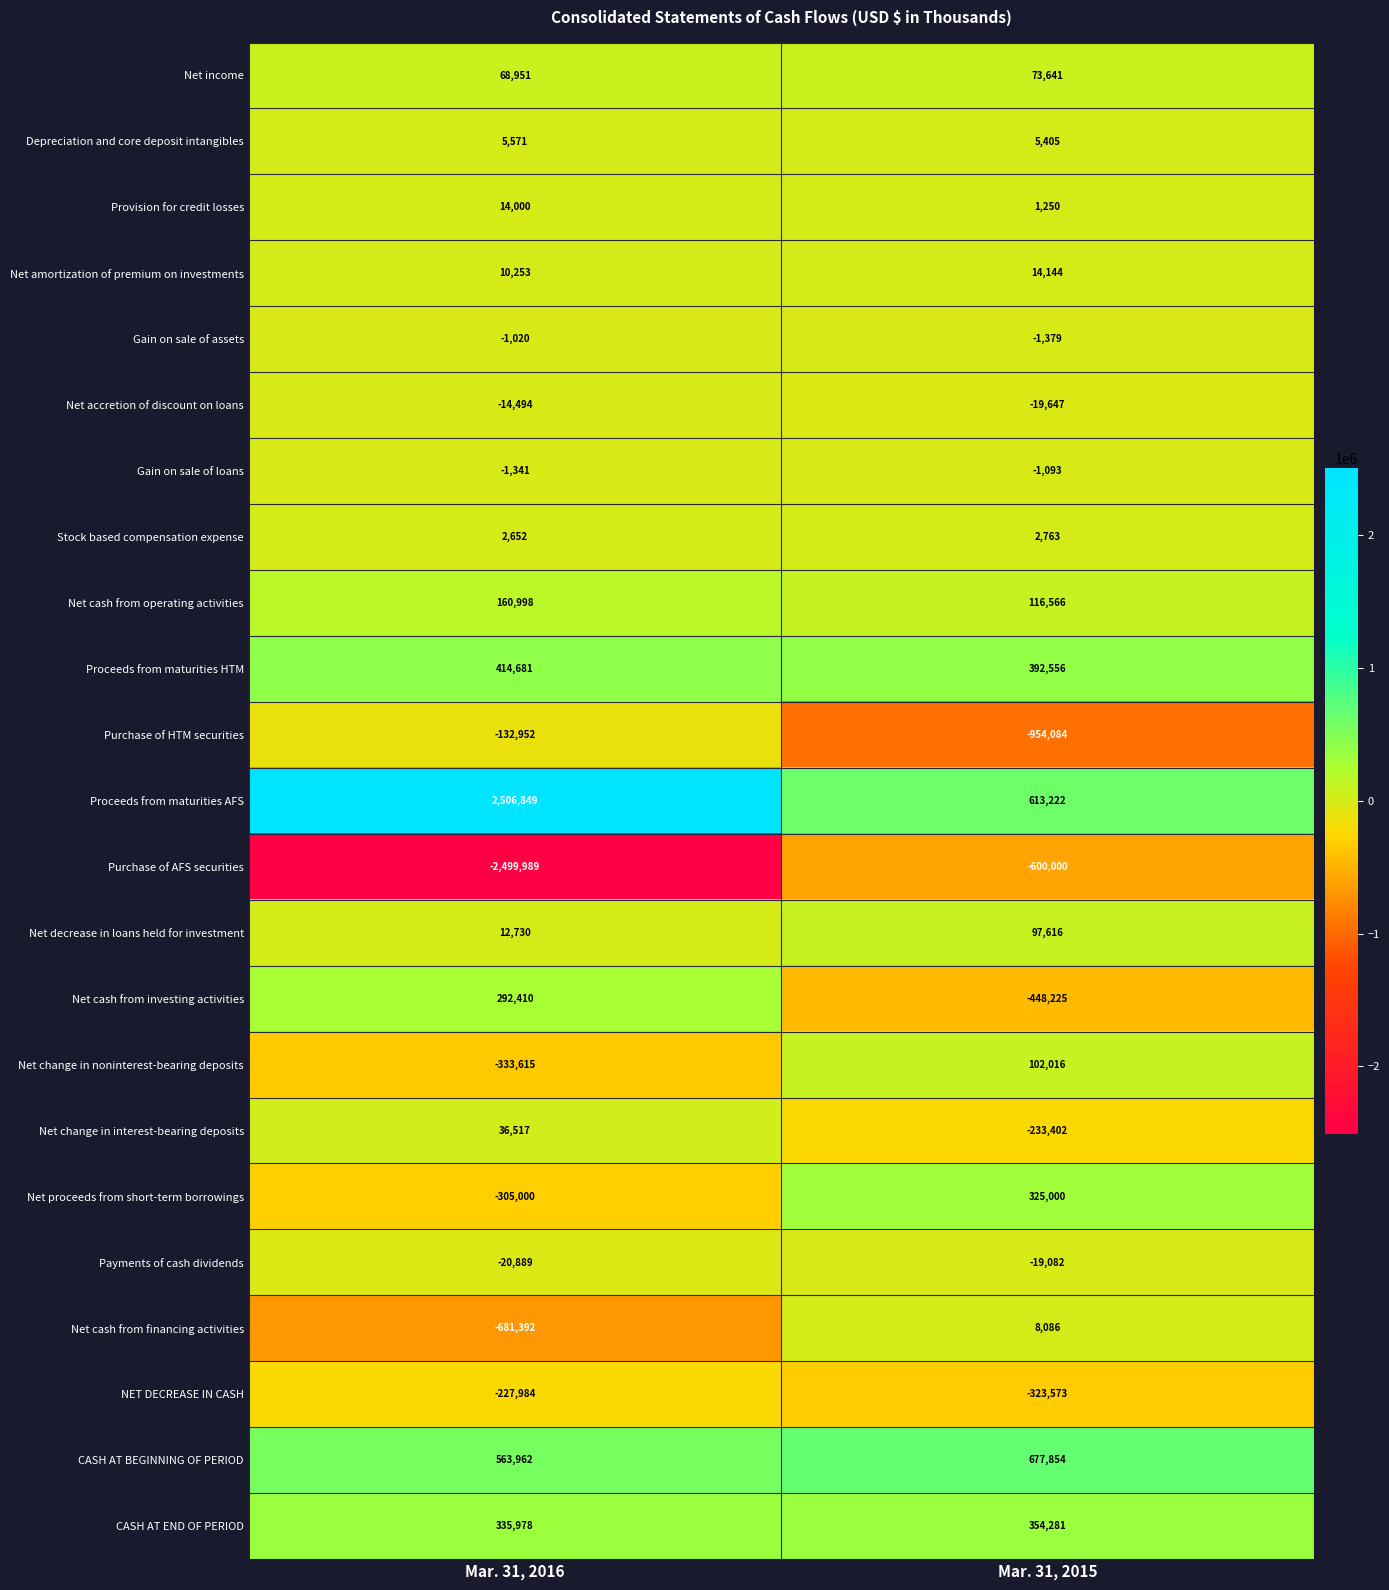

Which series has the largest range (max minus min)?

Purchase of AFS securities